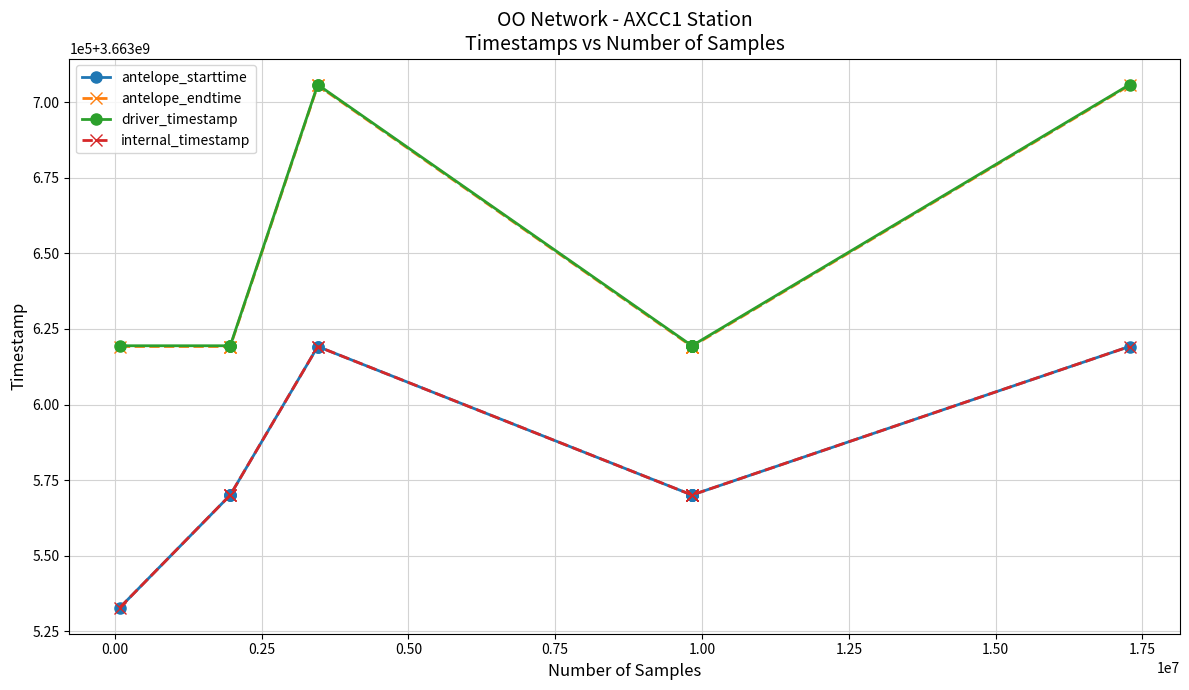

Is this an area chart (filled region under the line)?

No